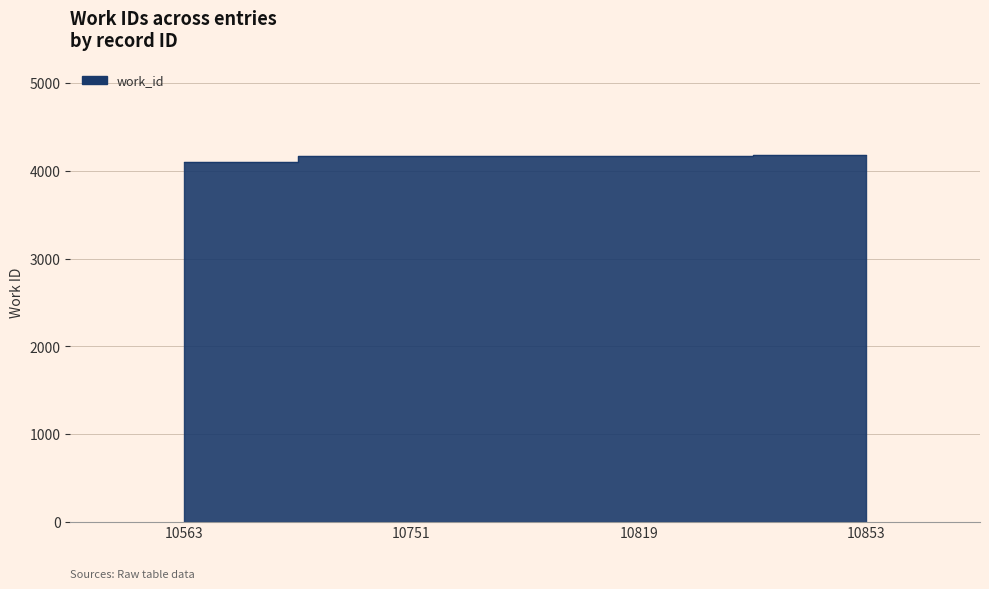

Reading left to right, what are all the values shown in this chart?

4106	4167	4171	4183